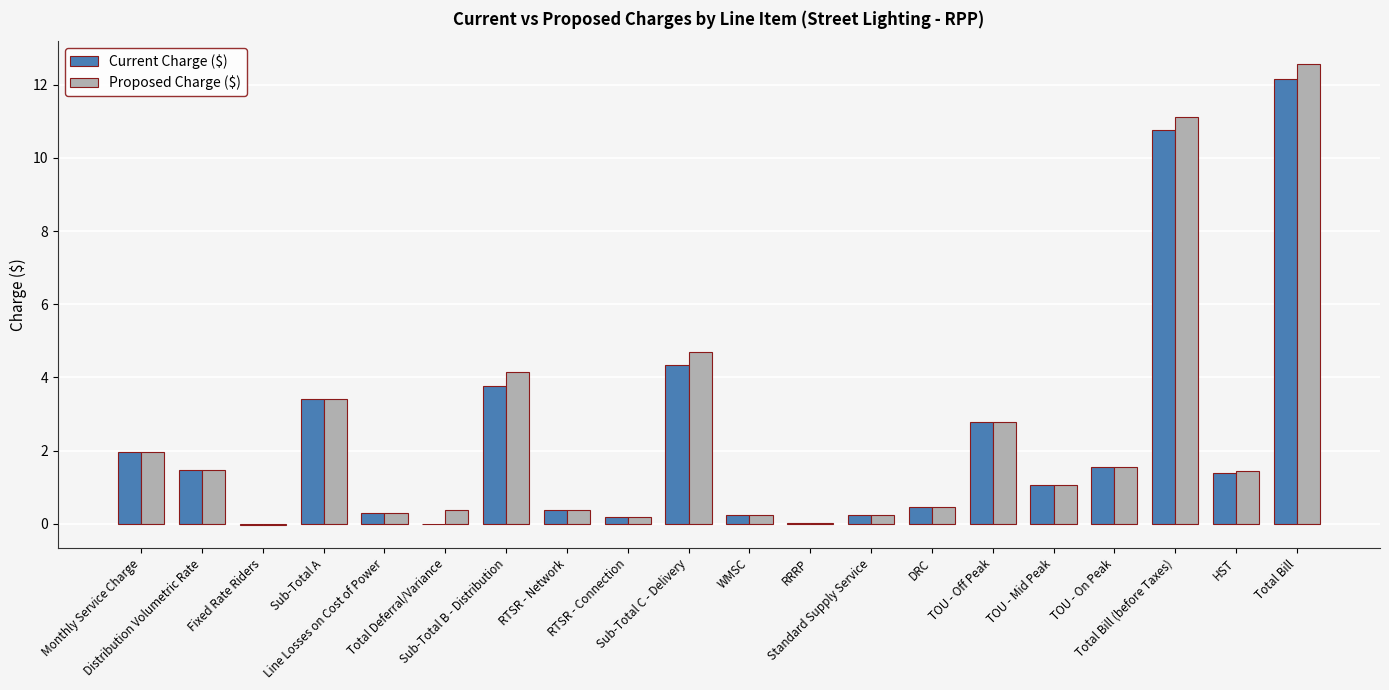

What is the maximum value for Current Charge ($)?

12.1